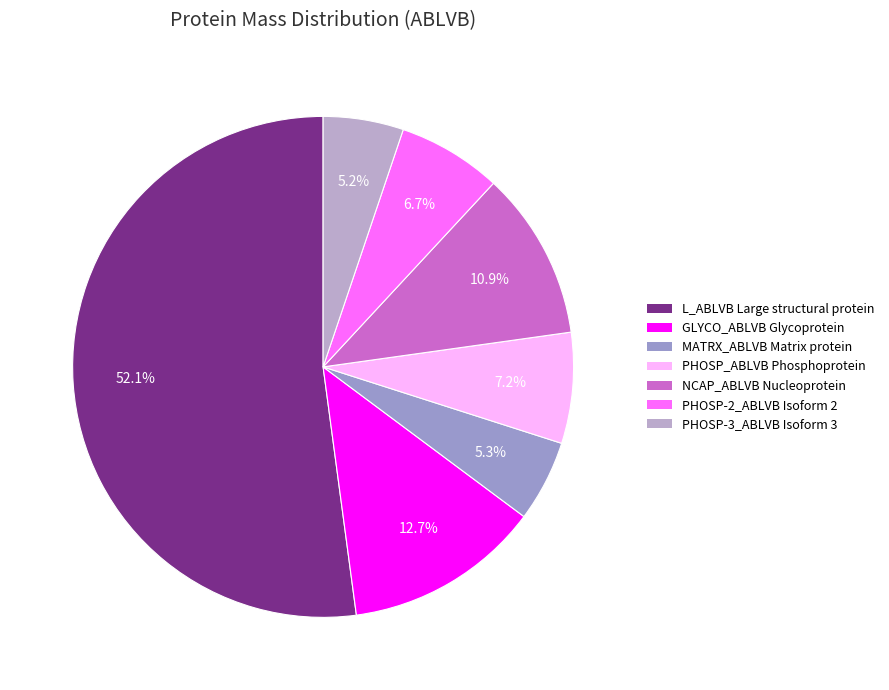

What percentage is the GLYCO_ABLVB Glycoprotein slice, to the nearest percent?

13%